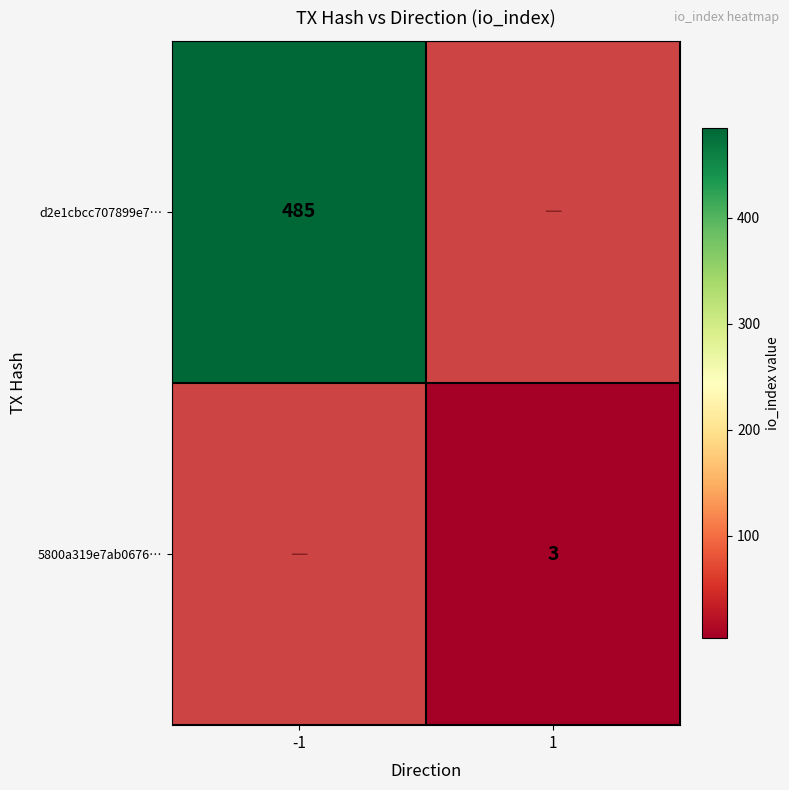

The d2e1cbcc707899e7… series shows 185 at -1. True or false?

False